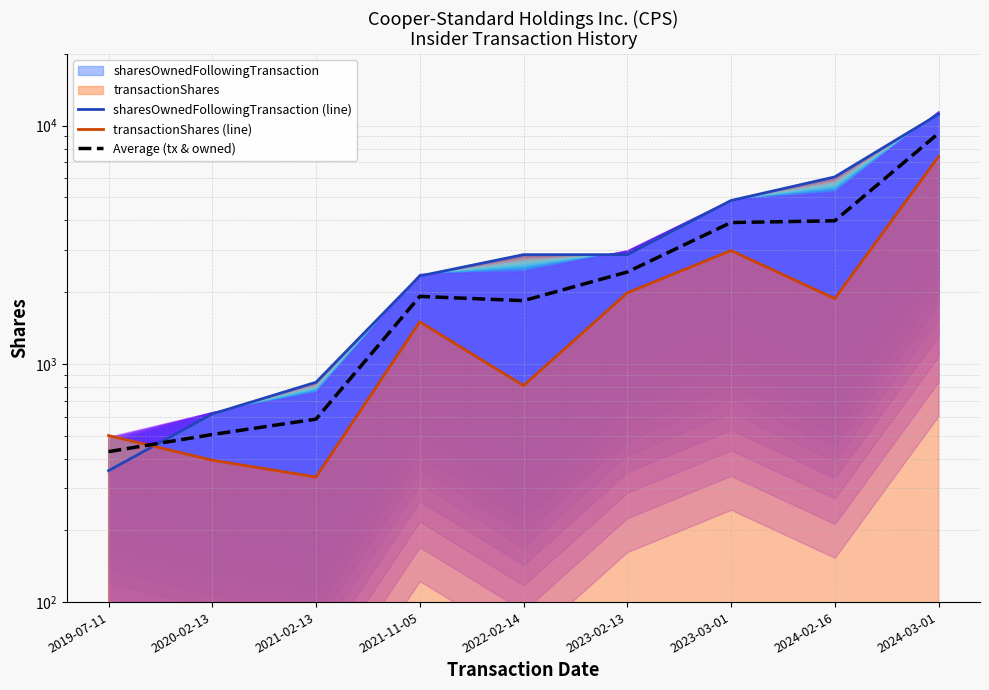

Reading left to right, transcribe all the data shown in this chart.

sharesOwnedFollowingTransaction (line): 2019-07-11=356.0	2020-02-13=616.0	2021-02-13=837.0	2021-11-05=2337.0	2022-02-14=2872.0	2023-02-13=2872.0	2023-03-01=4847.0	2024-02-16=6088.0	2024-03-01=11152.0
transactionShares (line): 2019-07-11=500.0	2020-02-13=394.0	2021-02-13=335.0	2021-11-05=1500.0	2022-02-14=810.0	2023-02-13=1985.0	2023-03-01=2988.0	2024-02-16=1878.0	2024-03-01=7402.0
Average (tx & owned): 2019-07-11=428.0	2020-02-13=505.0	2021-02-13=586.0	2021-11-05=1918.5	2022-02-14=1841.0	2023-02-13=2428.5	2023-03-01=3917.5	2024-02-16=3983.0	2024-03-01=9277.0